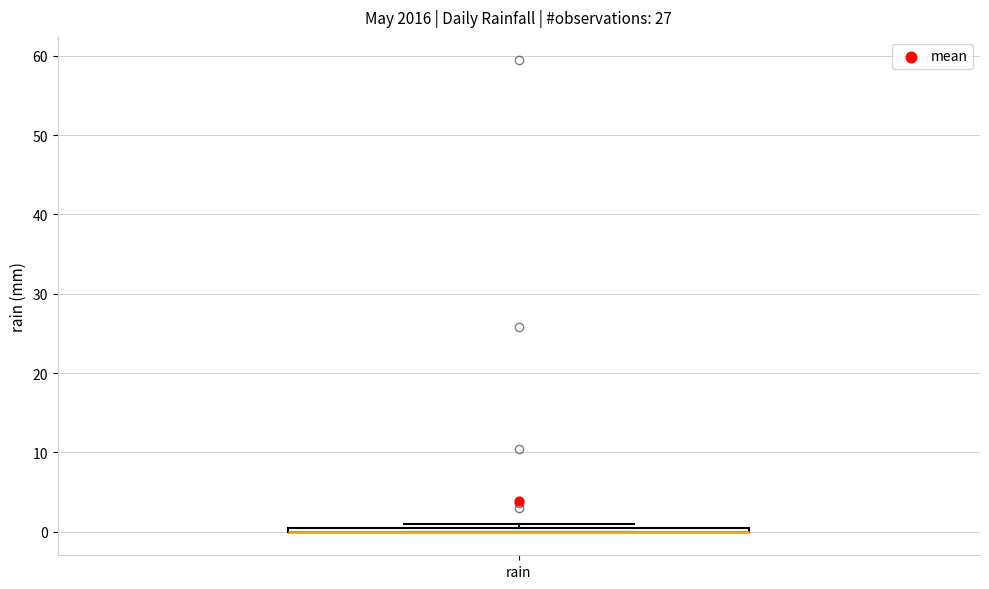

Where is the lower edge of the box for rain on the y-axis? The values are not printed on the chart, so give them approximately, as read against the axis.

0